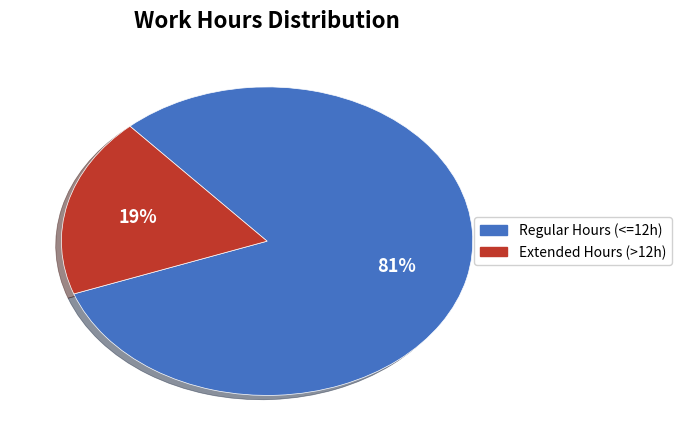

How many segments does this pie chart have?

2